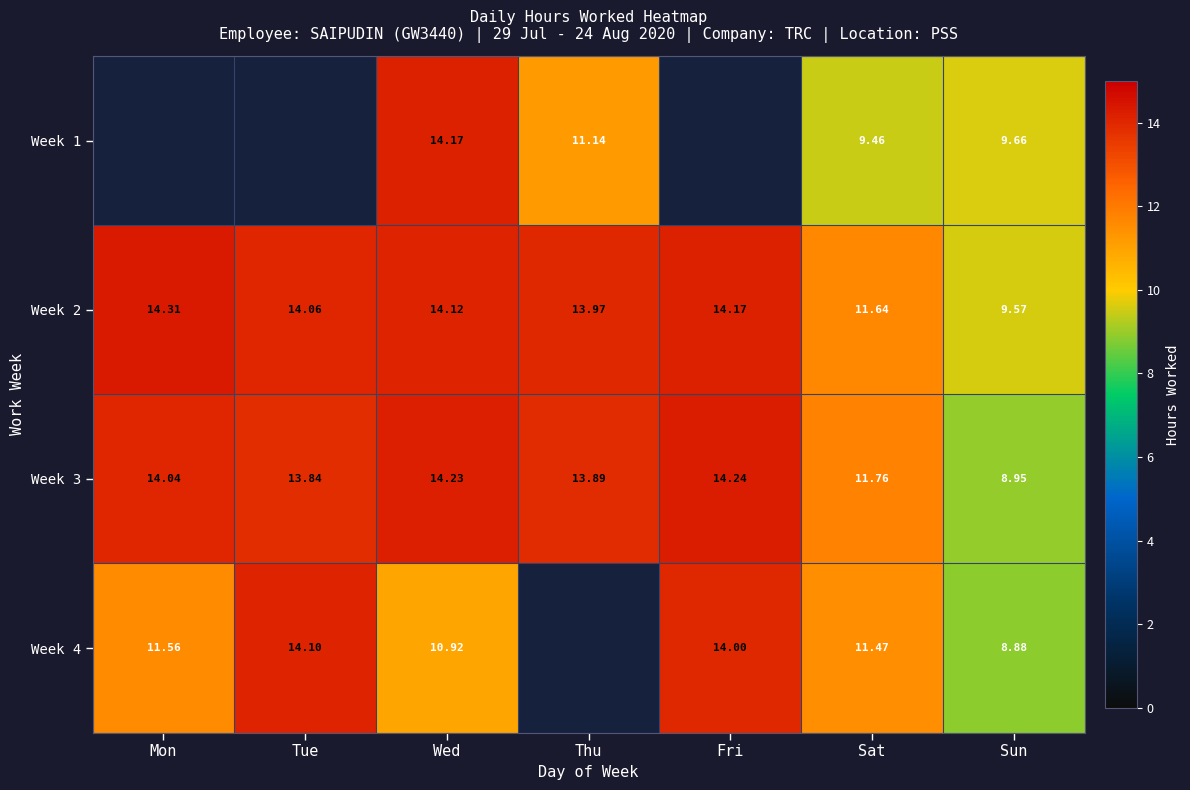

True or false: Week 4 has a value of 16.7 at Mon.

False